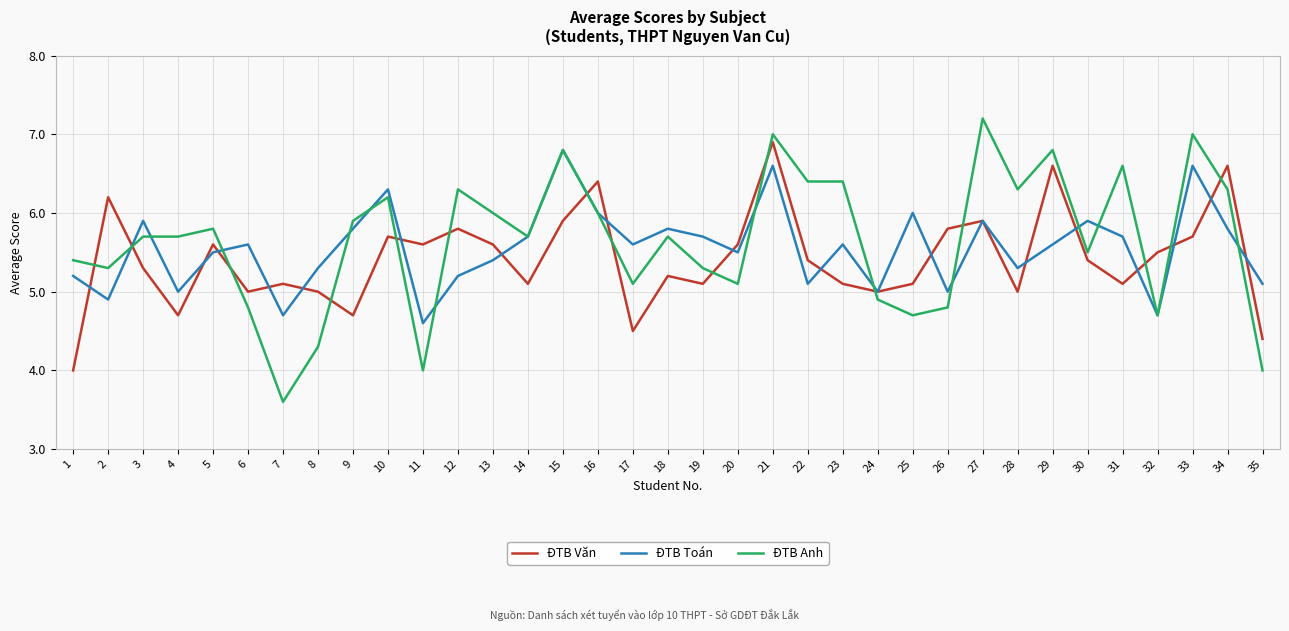

Rank the series at 33 from highest to lowest value.

ĐTB Anh, ĐTB Toán, ĐTB Văn